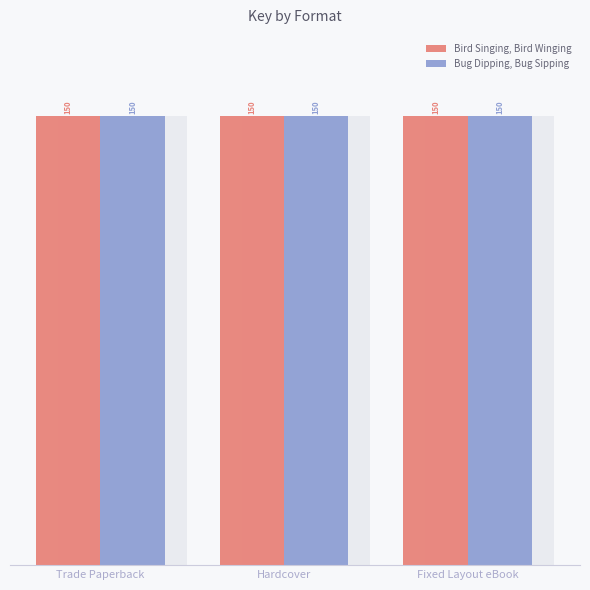

Does the chart contain any negative values?

No